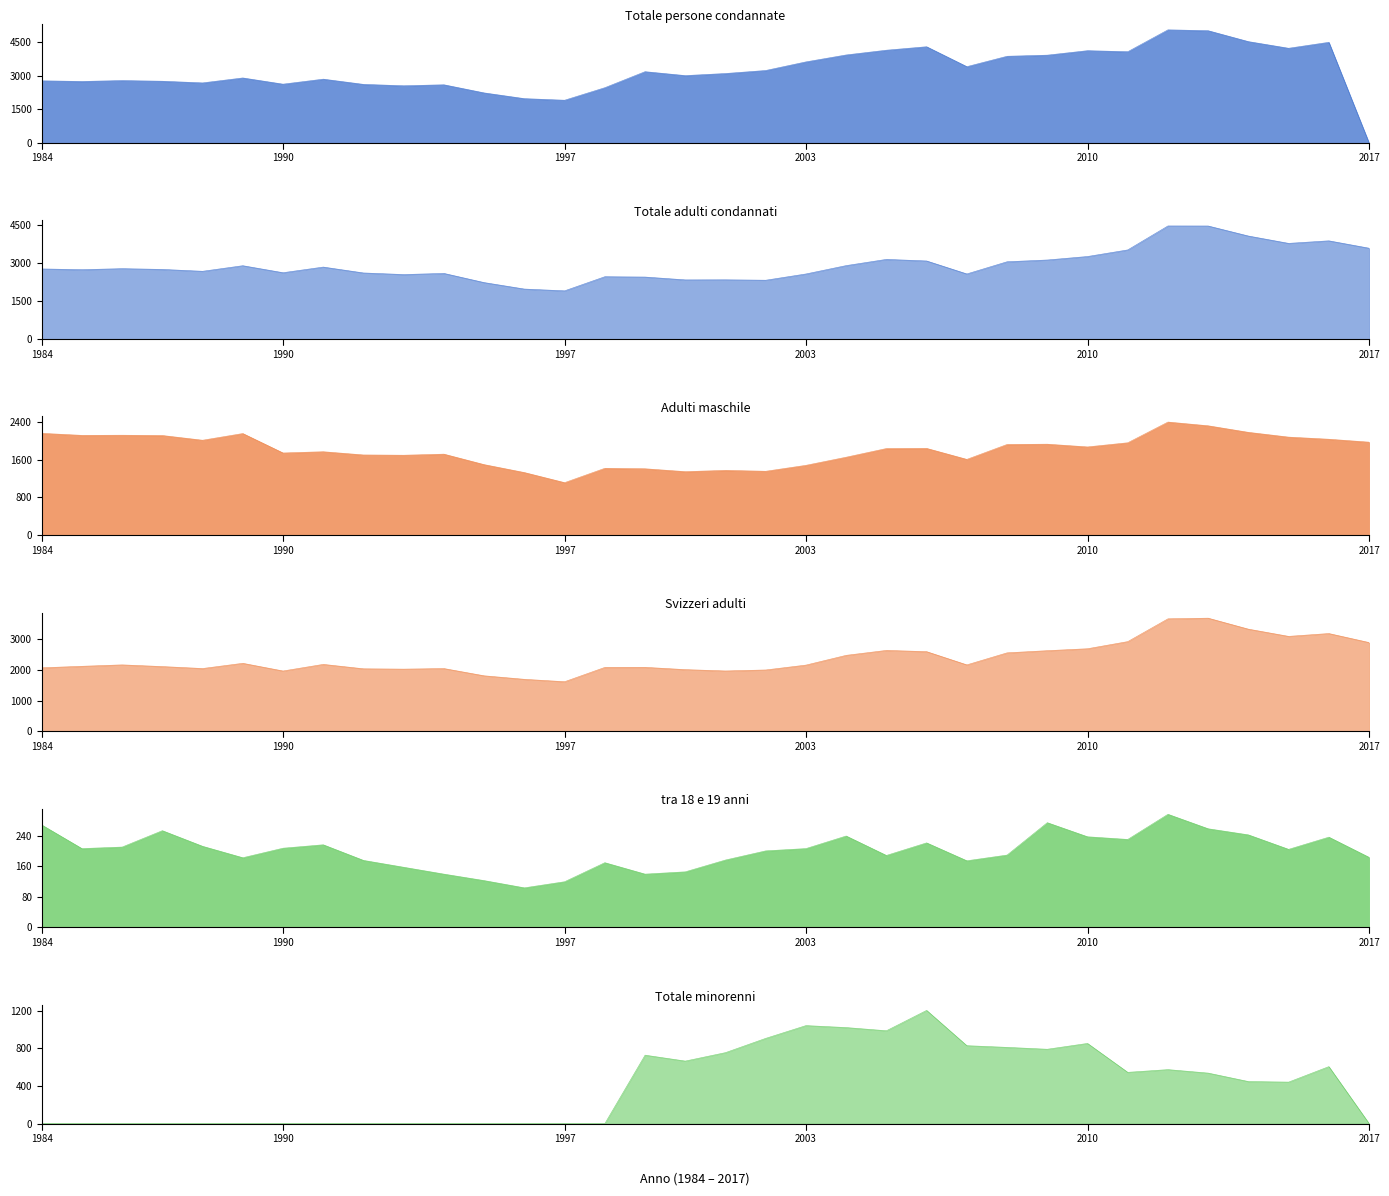

At which label is Totale minorenni closest to 603?

2016